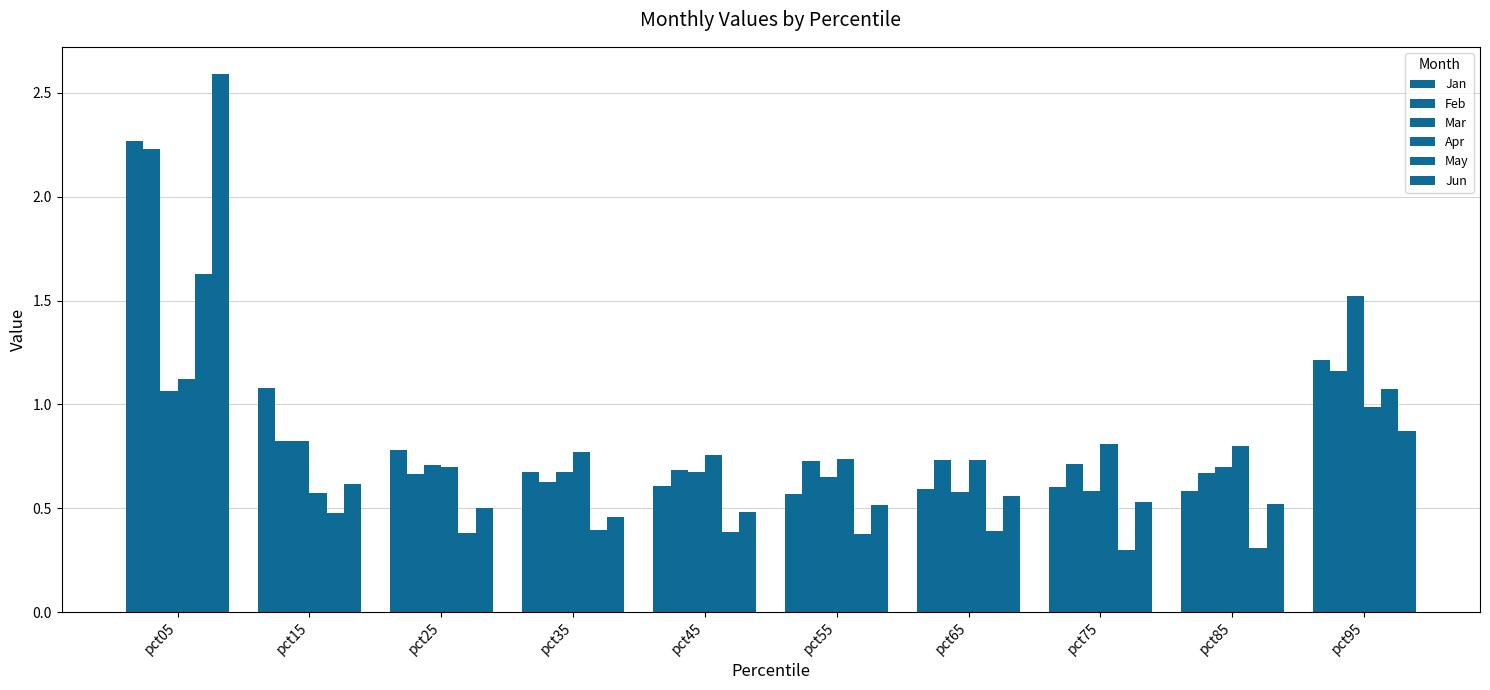

What is the value of the Jan bar at the 4th from the left?

0.7